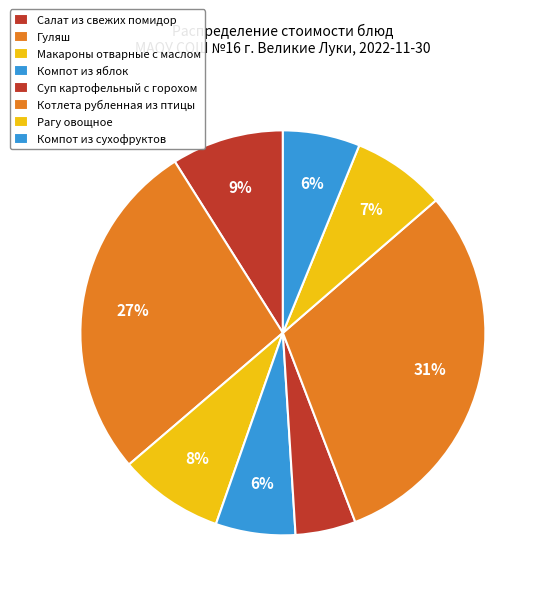

How many slices are in this pie chart?

8